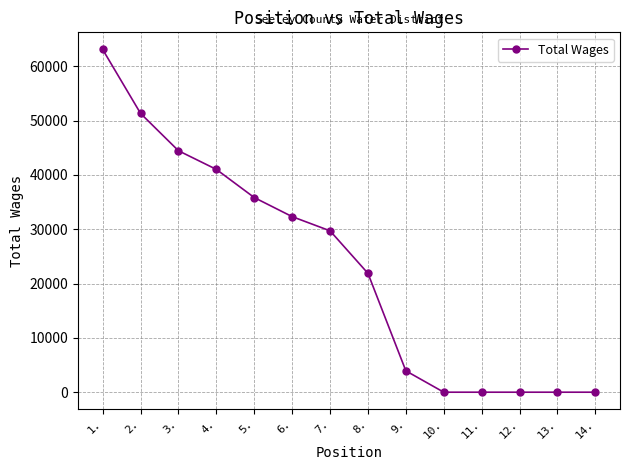

Is it true that the value at 10. is 23601?

False